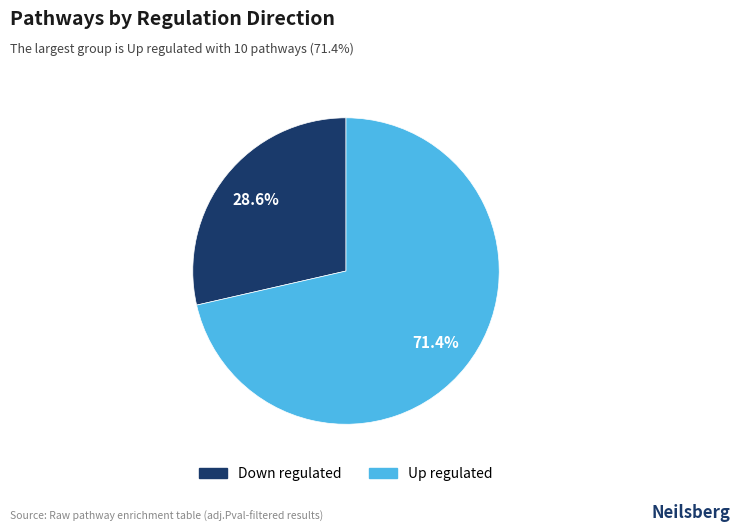

What is the largest slice in the pie chart?

Up regulated